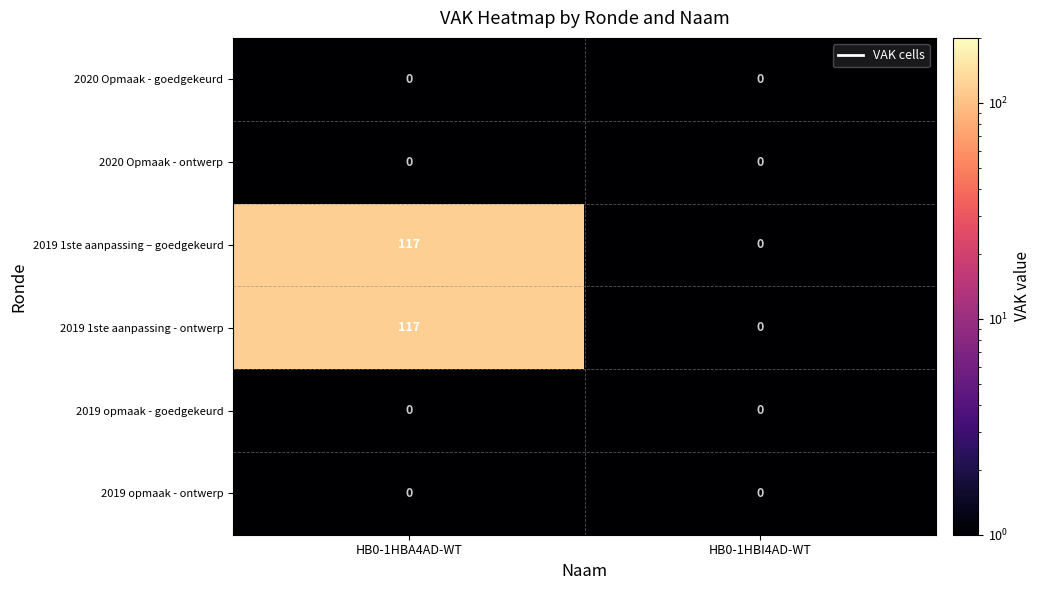

At which label does 2019 1ste aanpassing – goedgekeurd reach its peak?

HB0-1HBA4AD-WT